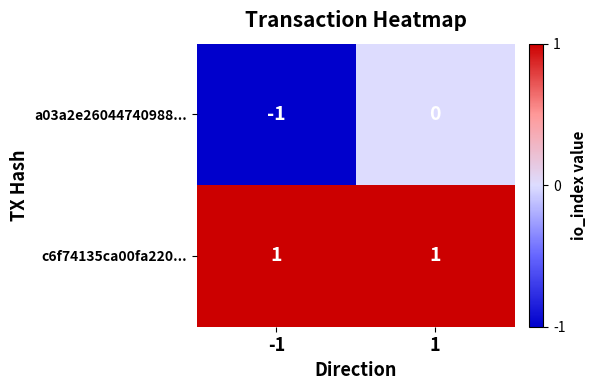

The a03a2e26044740988... series shows -1 at -1. True or false?

True